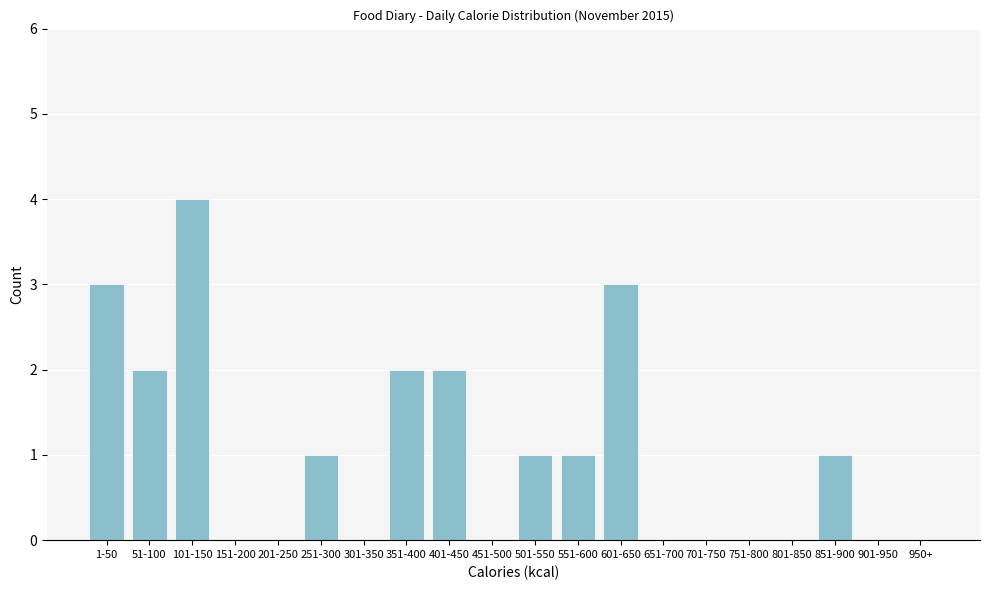

Reading right to left, list all the values displayed in this chart.

950+=0	901-950=0	851-900=1	801-850=0	751-800=0	701-750=0	651-700=0	601-650=3	551-600=1	501-550=1	451-500=0	401-450=2	351-400=2	301-350=0	251-300=1	201-250=0	151-200=0	101-150=4	51-100=2	1-50=3